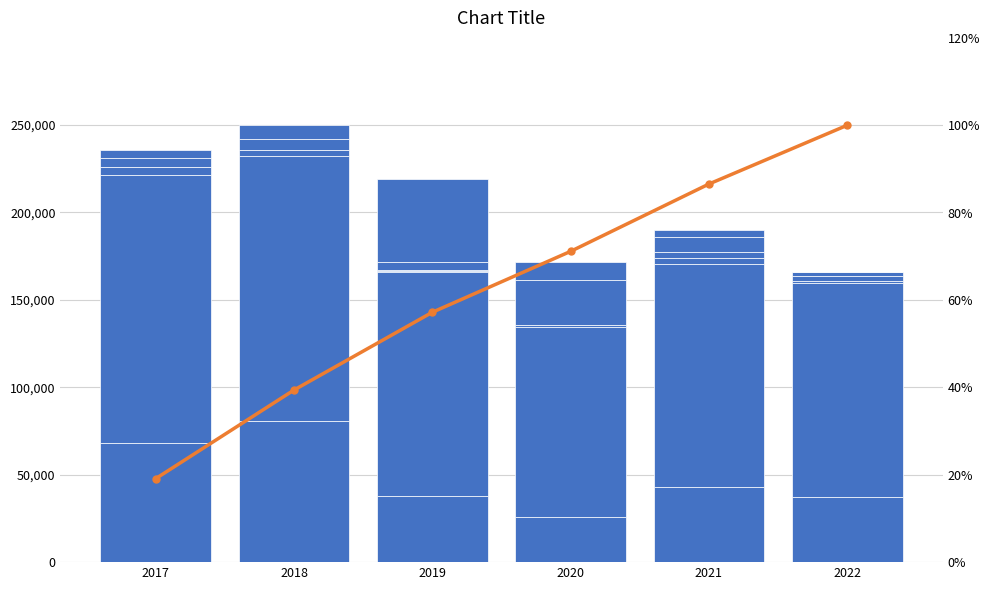

Is it true that Referido equals 6816 at 2021?

False